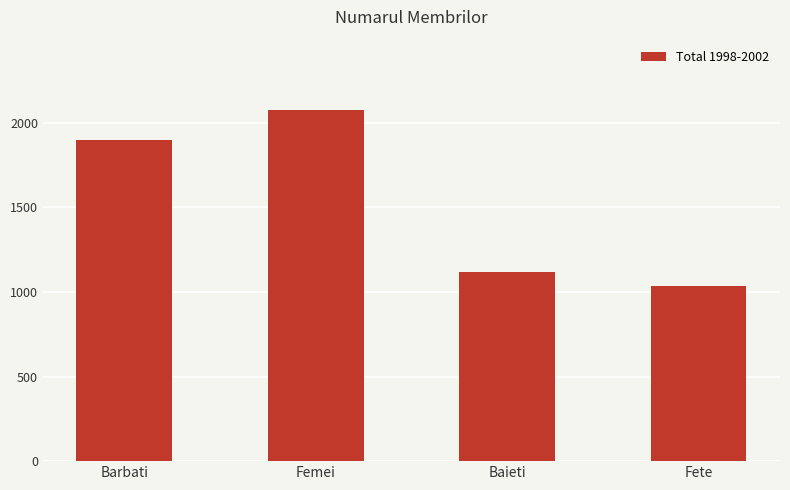

Read the value at Baieti.

1115